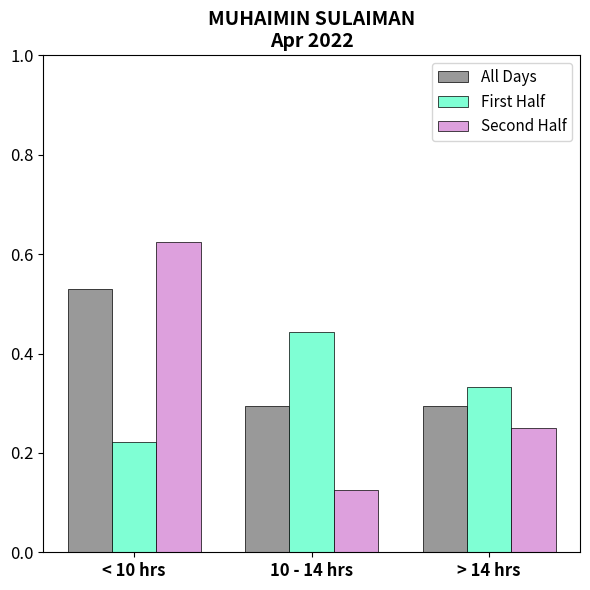

What is the label of the 3rd bar from the left?

> 14 hrs